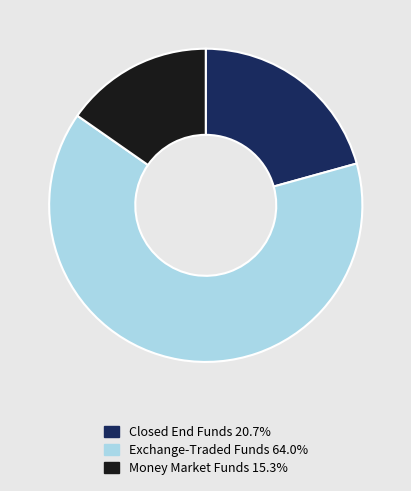

Is there any slice that represents more than half of the pie?

Yes